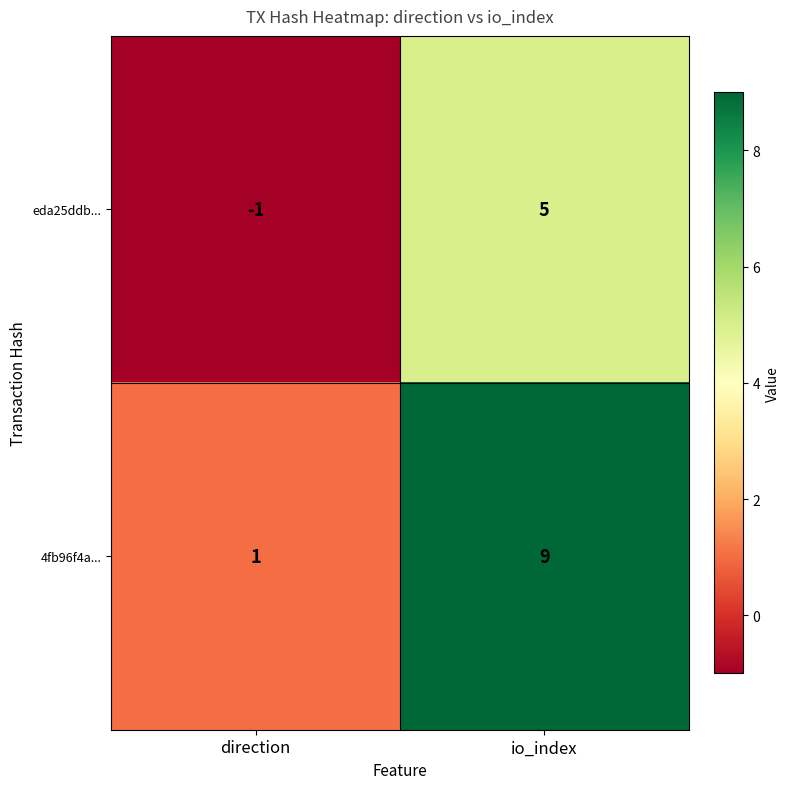

Rank the series at direction from lowest to highest value.

eda25ddb..., 4fb96f4a...